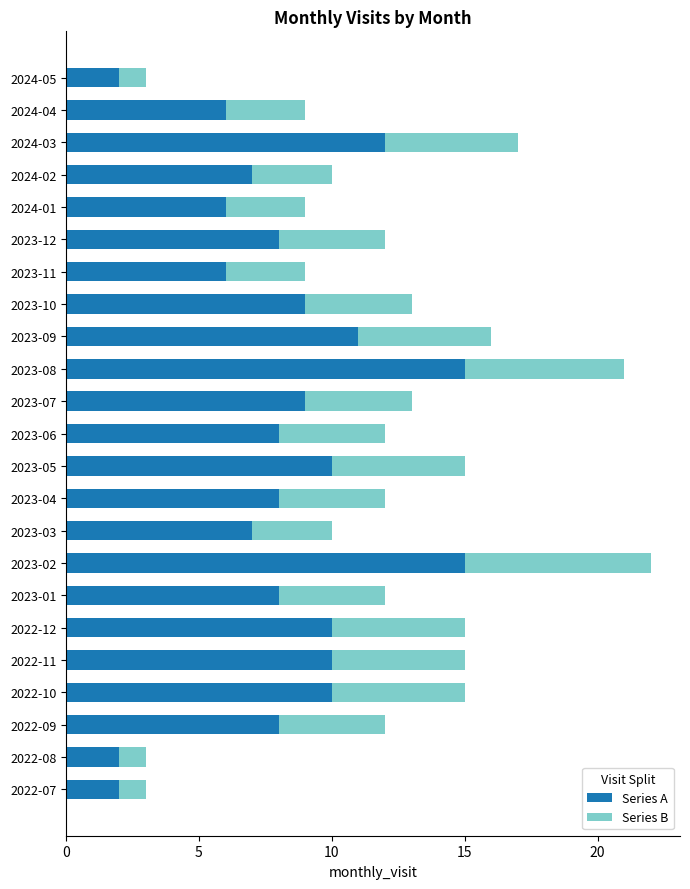

The Series A series shows 2 at 2022-07. True or false?

True